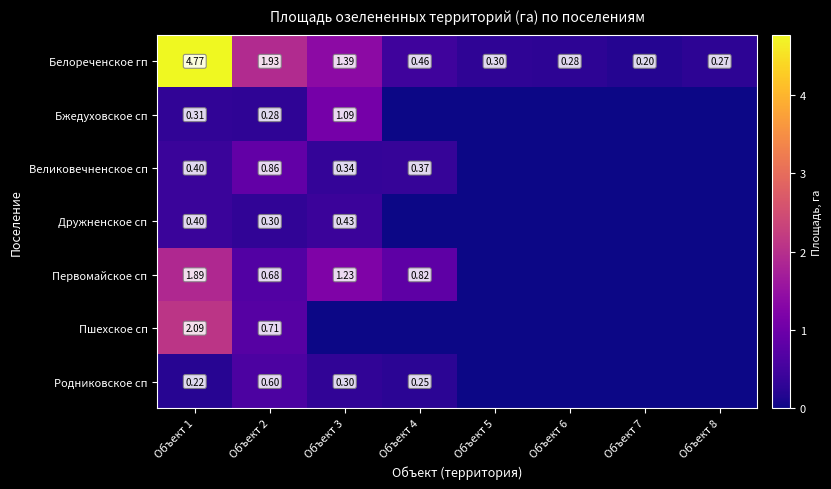

At Объект 2, list the series in order from smallest to largest.

Бжедуховское сп, Дружненское сп, Родниковское сп, Первомайское сп, Пшехское сп, Великовечненское сп, Белореченское гп